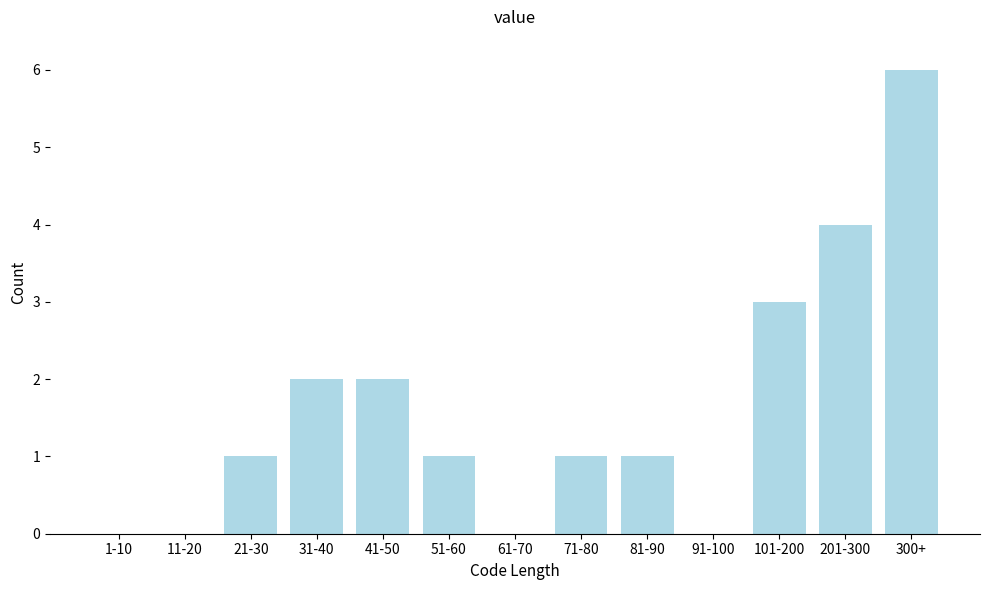

Reading left to right, transcribe all the data shown in this chart.

1-10=0	11-20=0	21-30=1	31-40=2	41-50=2	51-60=1	61-70=0	71-80=1	81-90=1	91-100=0	101-200=3	201-300=4	300+=6